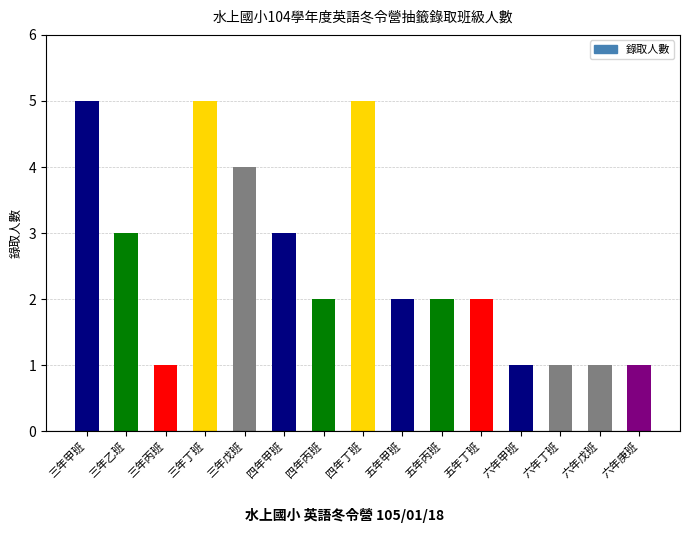

Does the chart contain stacked bars?

No